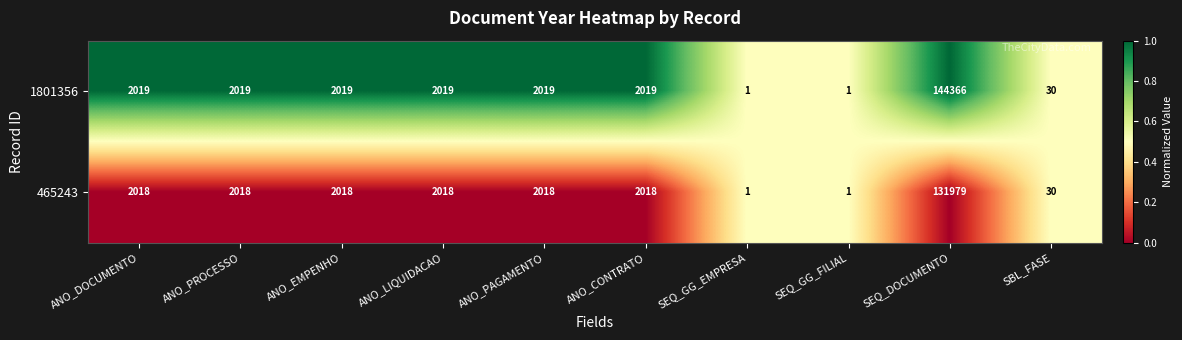

At which category is the sum across all series the highest?

SEQ_DOCUMENTO